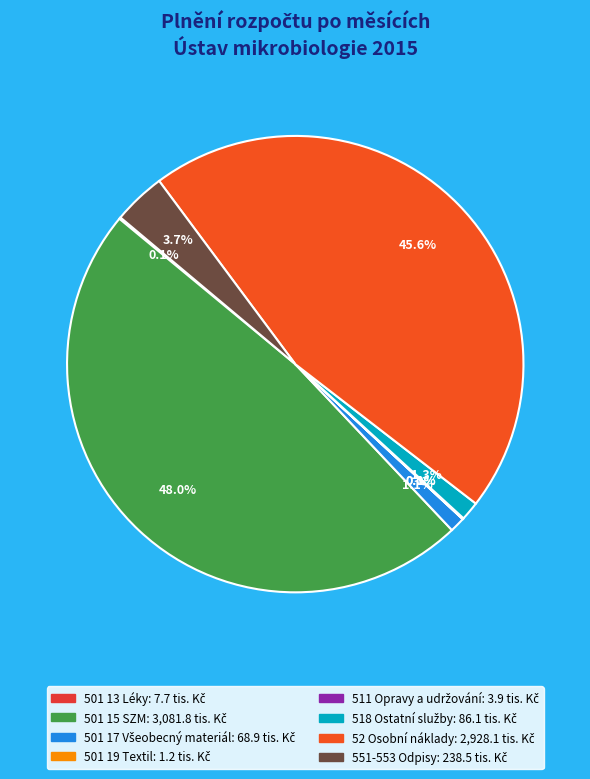

The 501 17 Všeobecný materiál slice represents 1% of the pie. True or false?

True